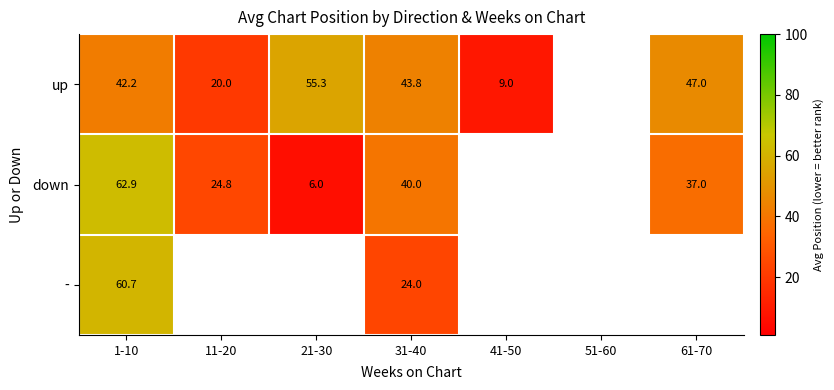

What is the sum of the up values at 11-20 and 41-50?

29.0